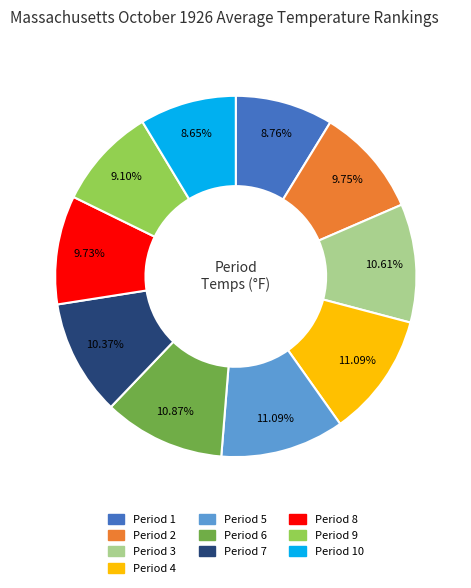

Is the sum of Period 4 and Period 5 greater than half?

No